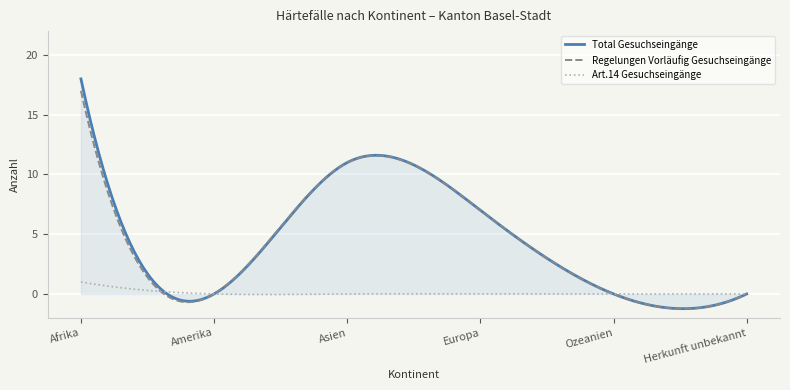

Which series has the widest spread of values?

Total Gesuchseingänge